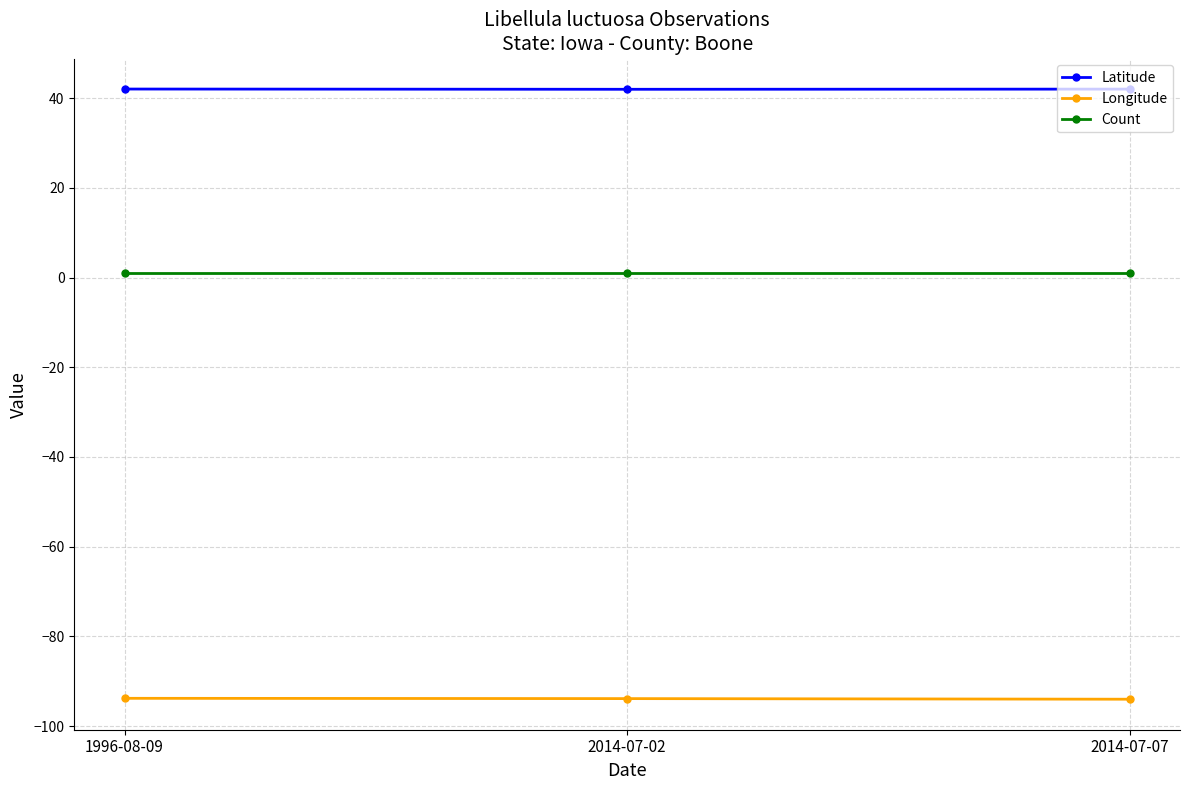

At 1996-08-09, list the series in order from largest to smallest.

Latitude, Count, Longitude